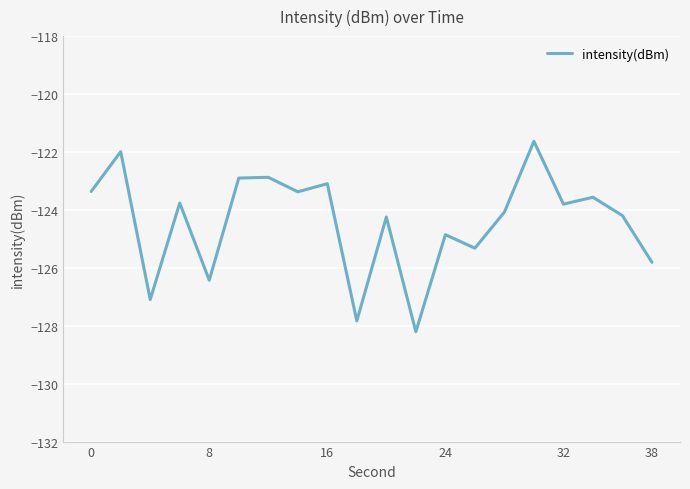

What is the minimum value shown in the chart?

-128.2